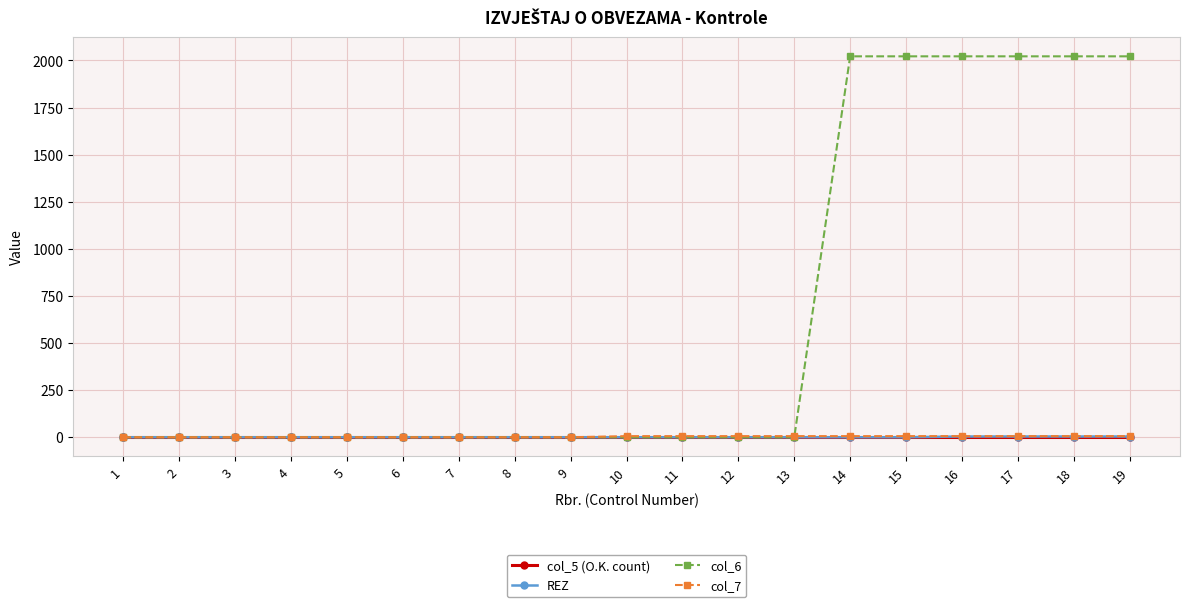

Is the value of col_6 at 18 greater than the value of col_5 (O.K. count) at 7?

Yes